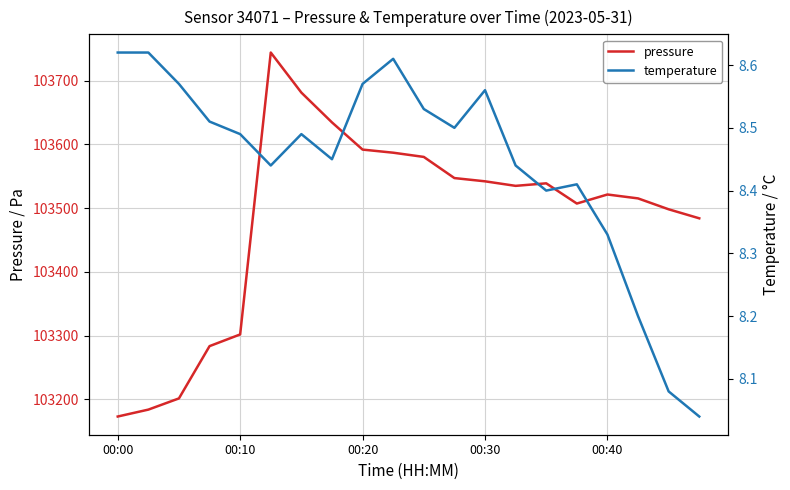

How many lines are shown in the chart?

2